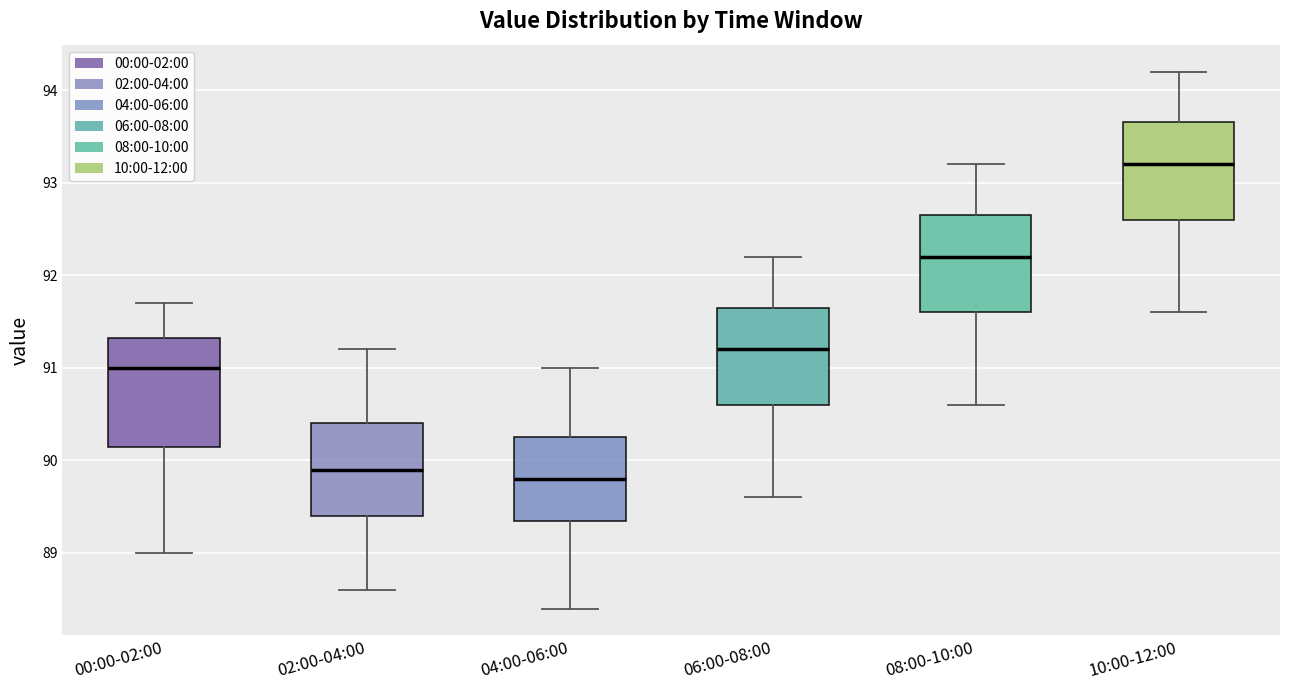

Which box's median line is the lowest?

04:00-06:00